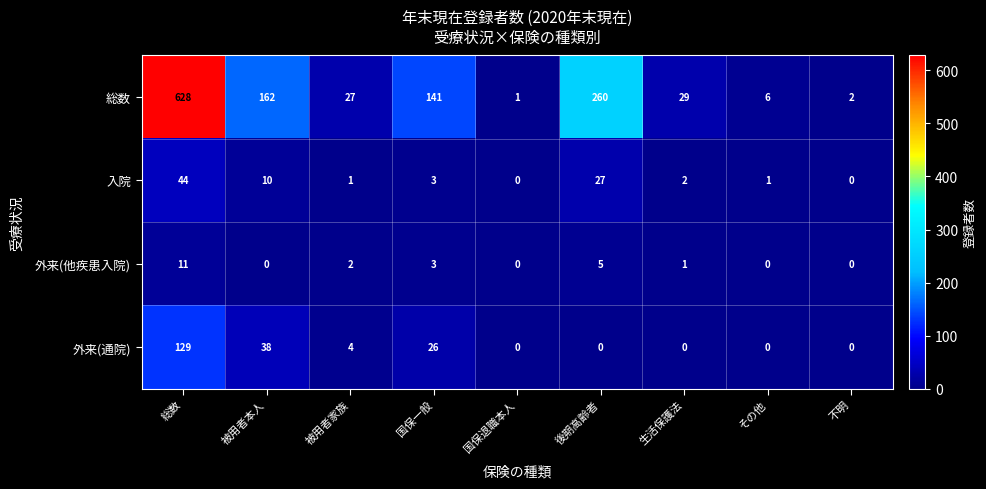

List the labels in order of 総数 value, largest first.

総数, 後期高齢者, 被用者本人, 国保一般, 生活保護法, 被用者家族, その他, 不明, 国保退職本人